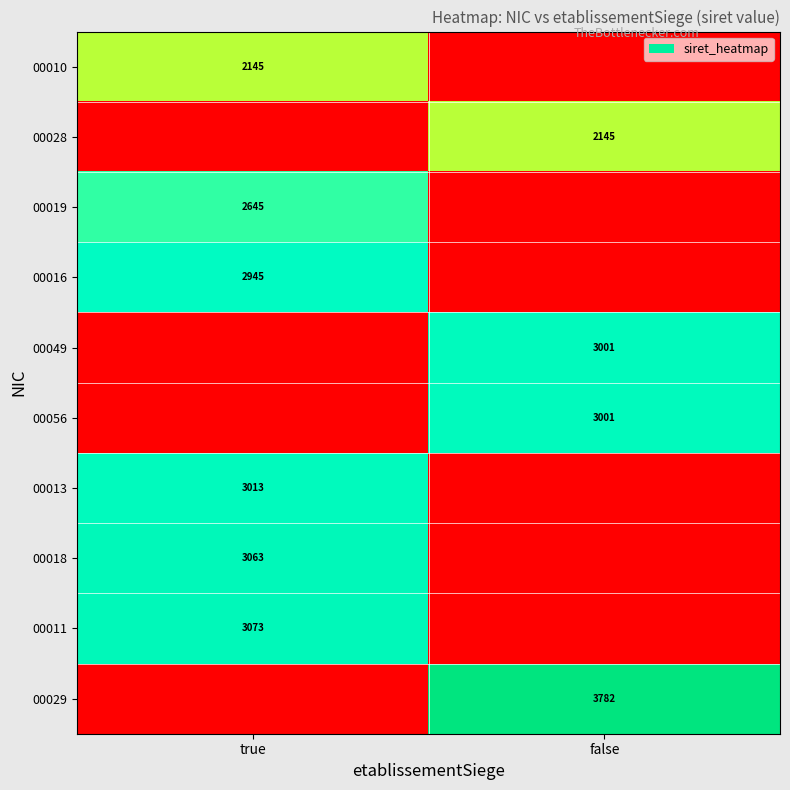

Between true and false, which is larger?

true